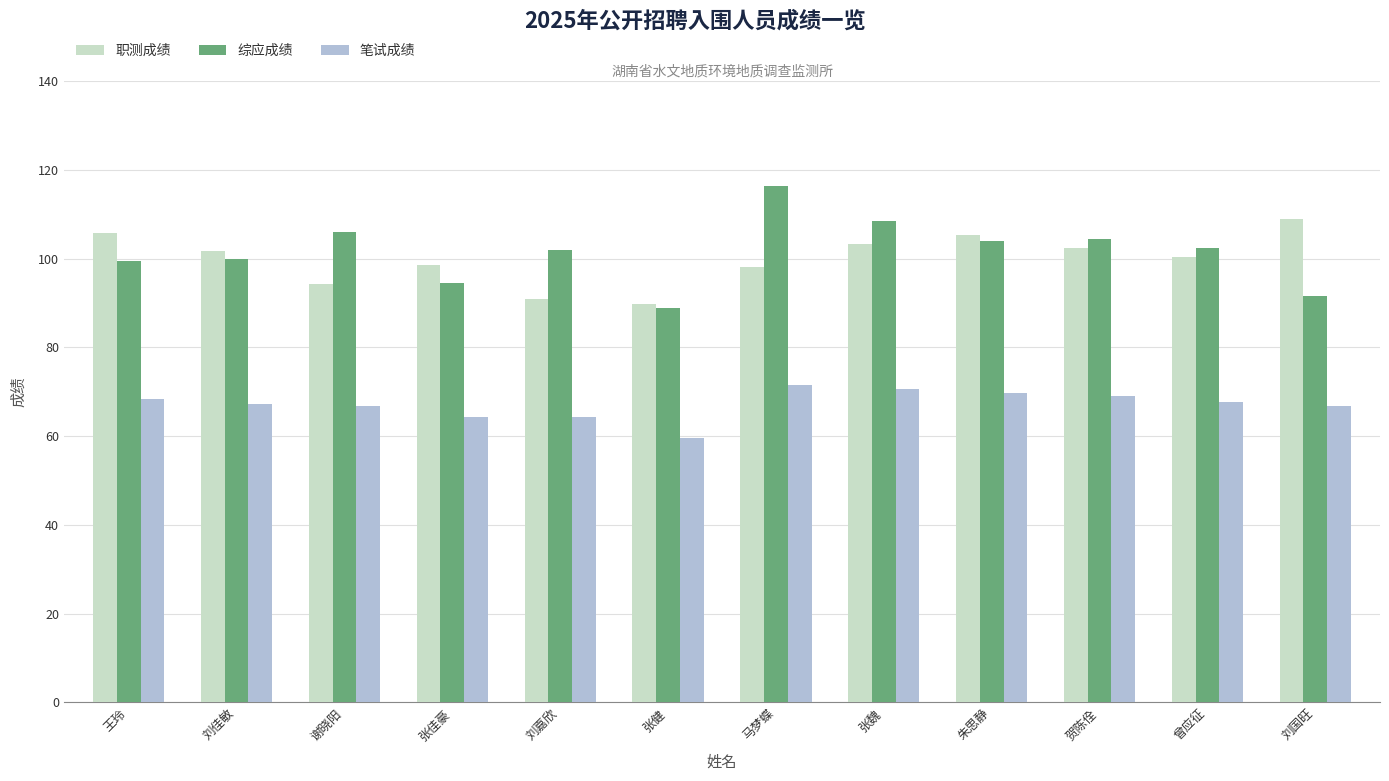

What is the label of the 1st bar from the left?

王玲